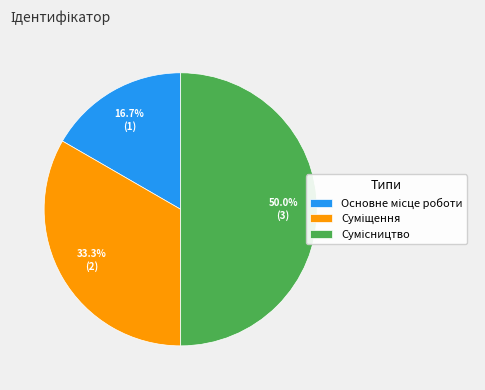

How many slices are in this pie chart?

3